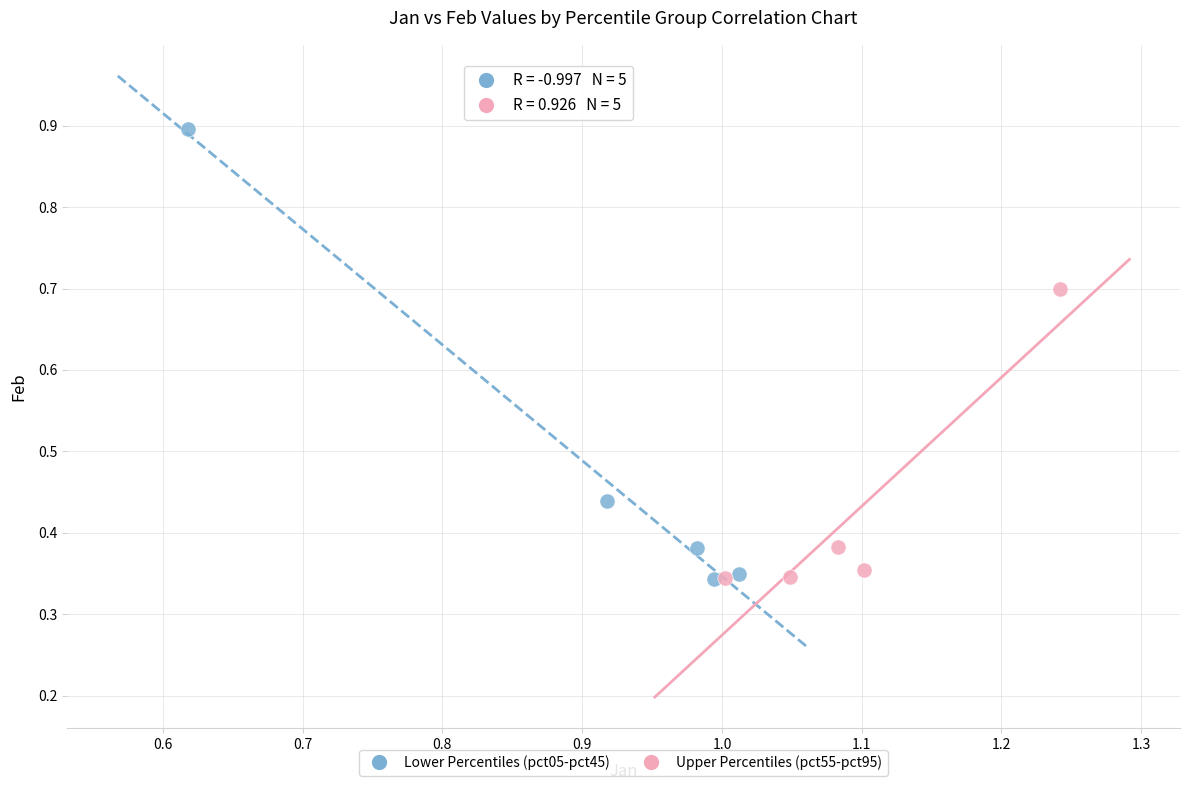

What are all the series names shown in the legend?

Lower Percentiles (pct05-pct45), Upper Percentiles (pct55-pct95)